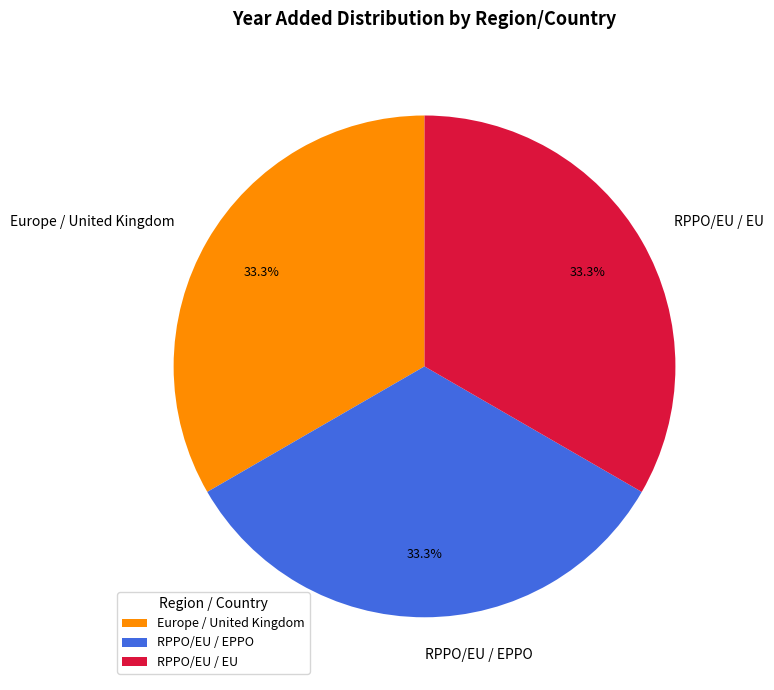

To the nearest percent, what portion does RPPO/EU / EPPO represent?

33%